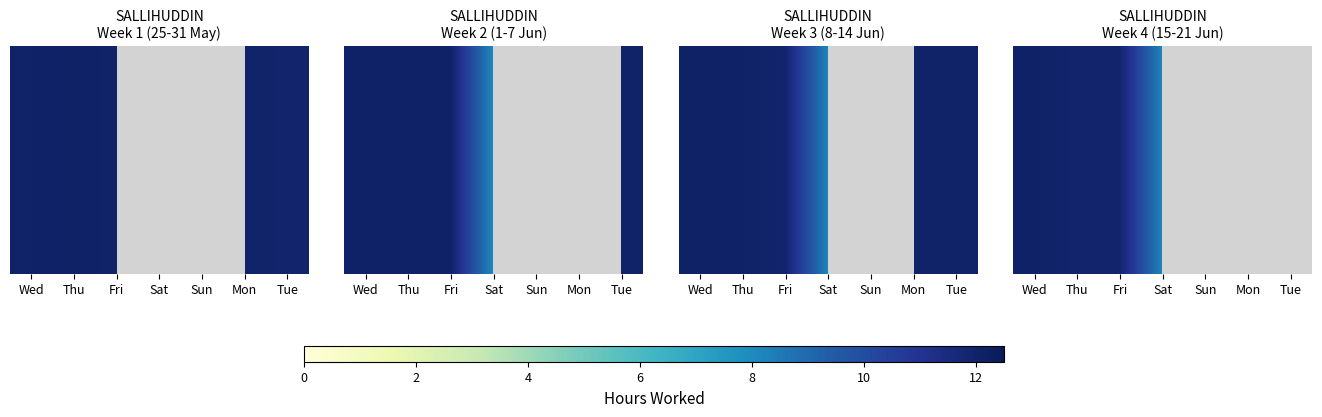

Which has a higher value, Tue or Sat?

Sat